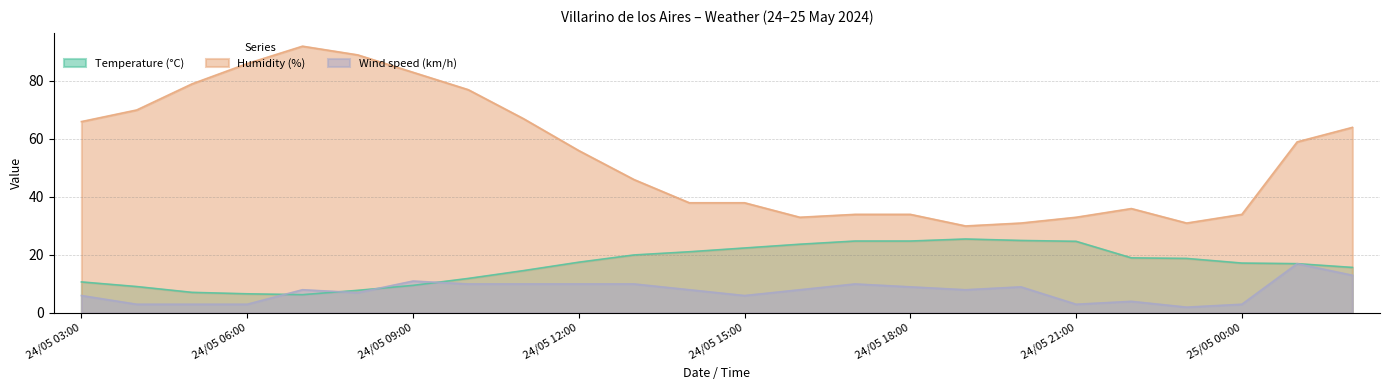

What is the greatest value displayed?

92.0